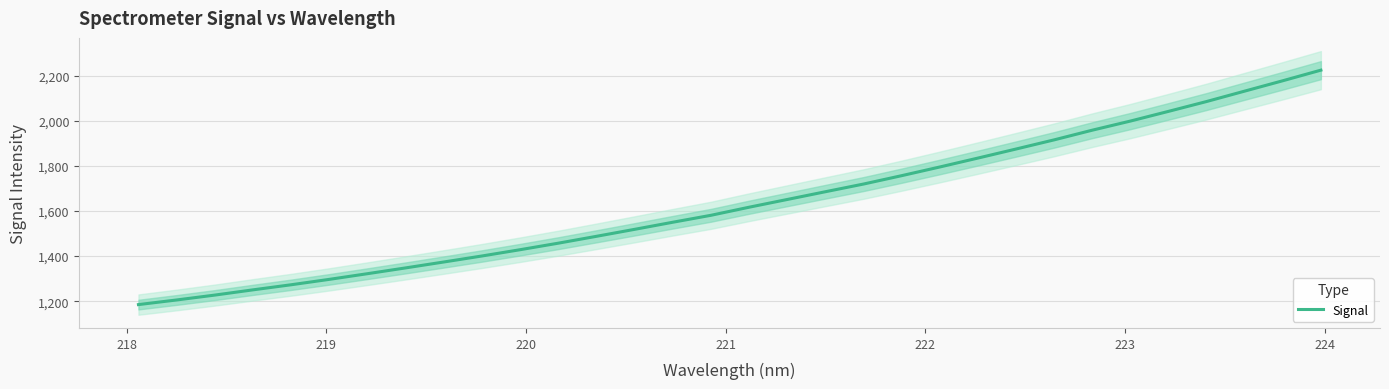

Does the chart have visible grid lines?

Yes